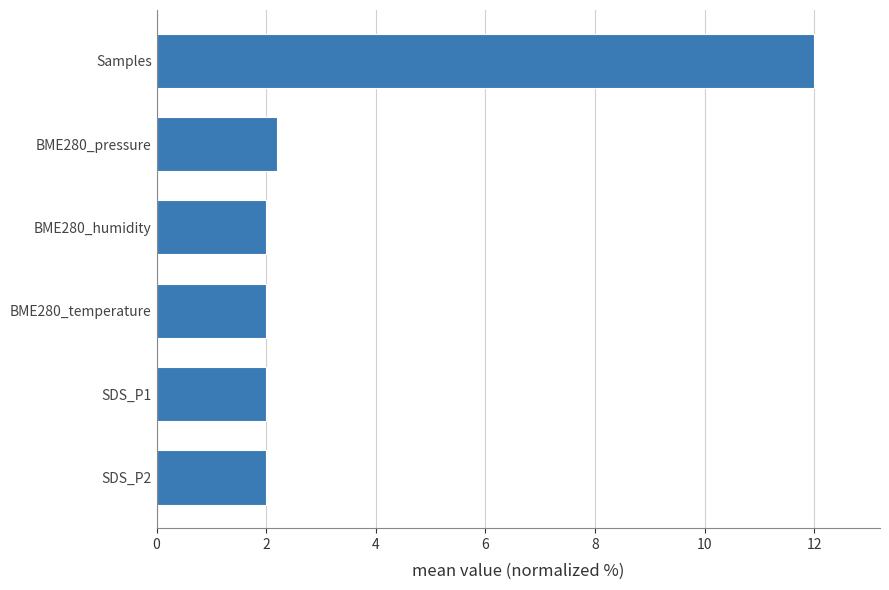

True or false: the data shows 0.8 at BME280_humidity.

False